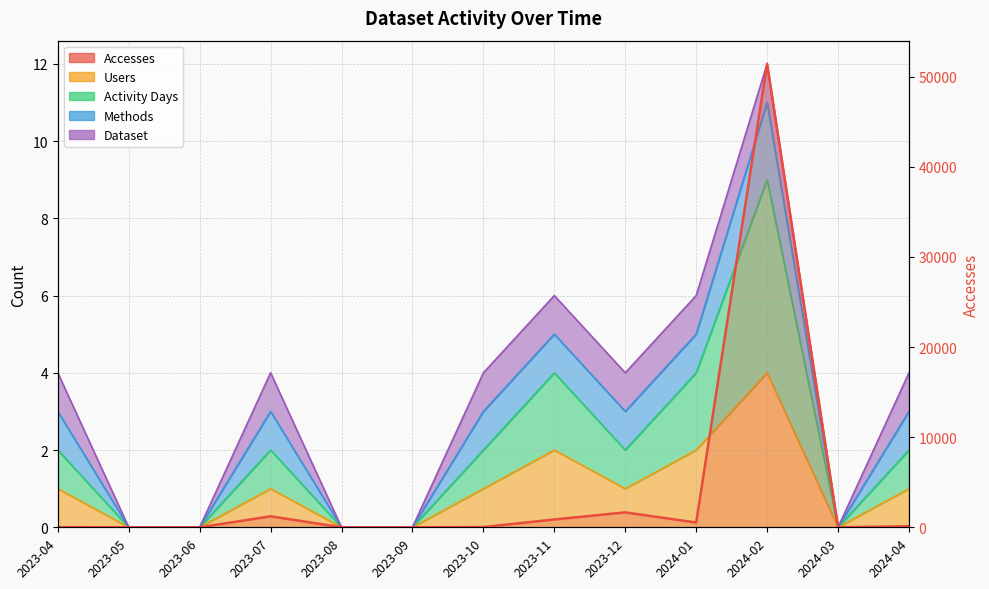

At which category does the data reach its first local peak?

2023-07